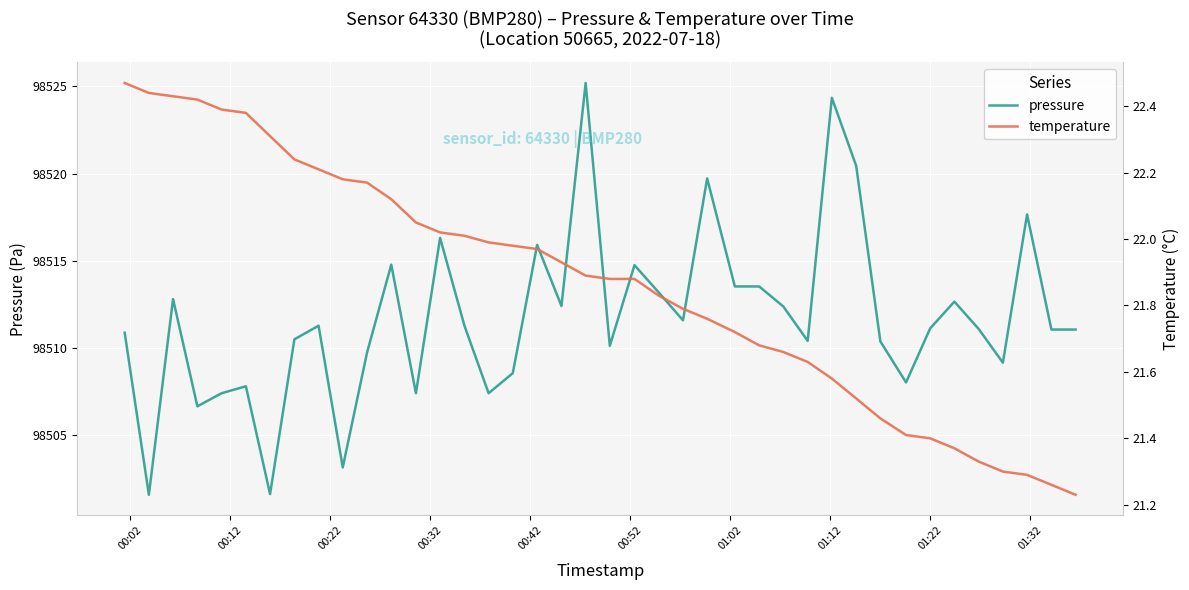

List the series in order of their overall mean, highest first.

pressure, temperature